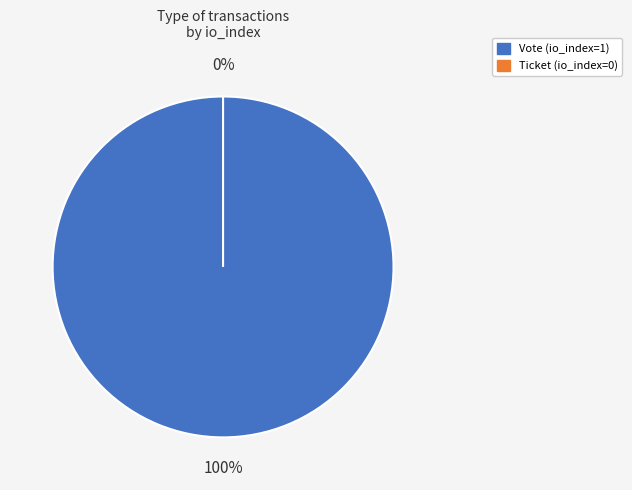

Is there a majority slice in this chart?

Yes